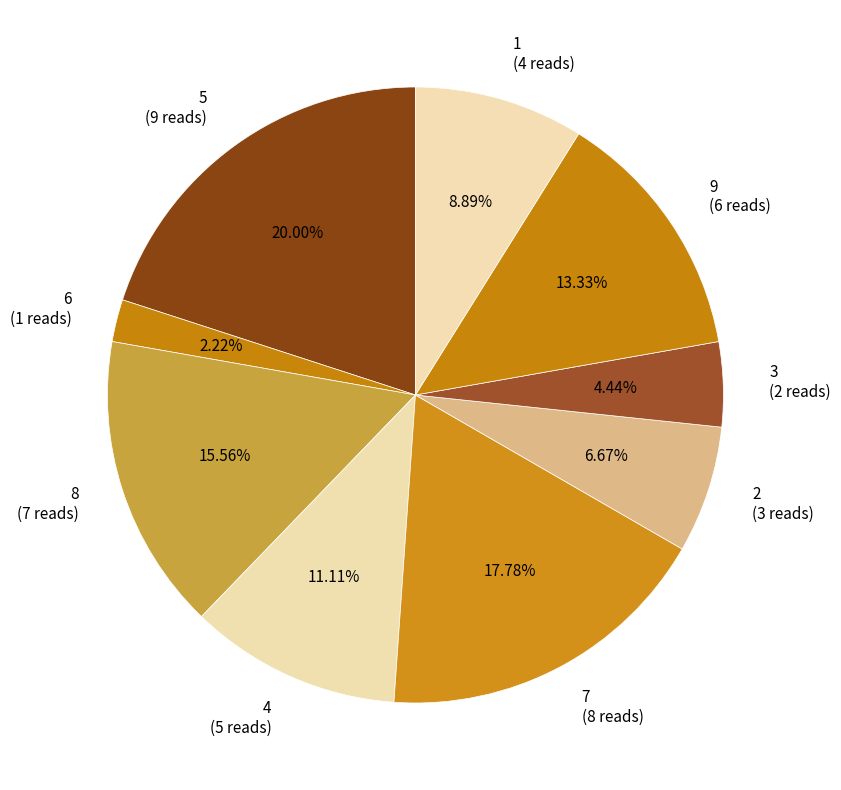

Approximately how many times larger is the value at 9 (6 reads) compared to 8 (7 reads)?

0.9